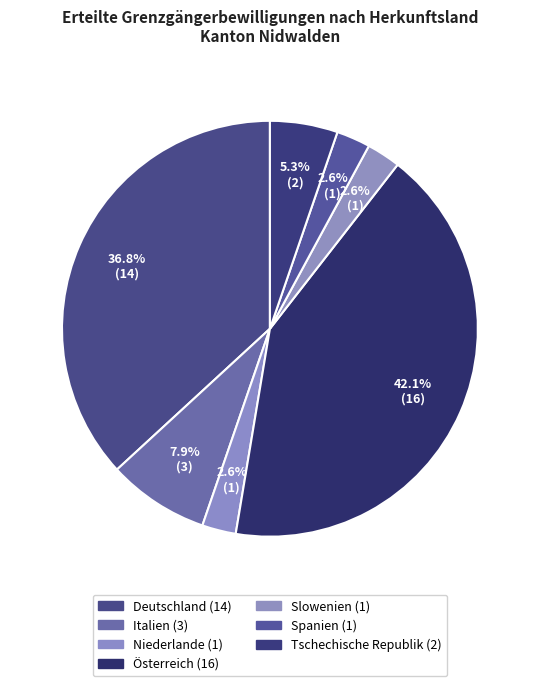

To the nearest percent, what is the average slice percentage?

14%